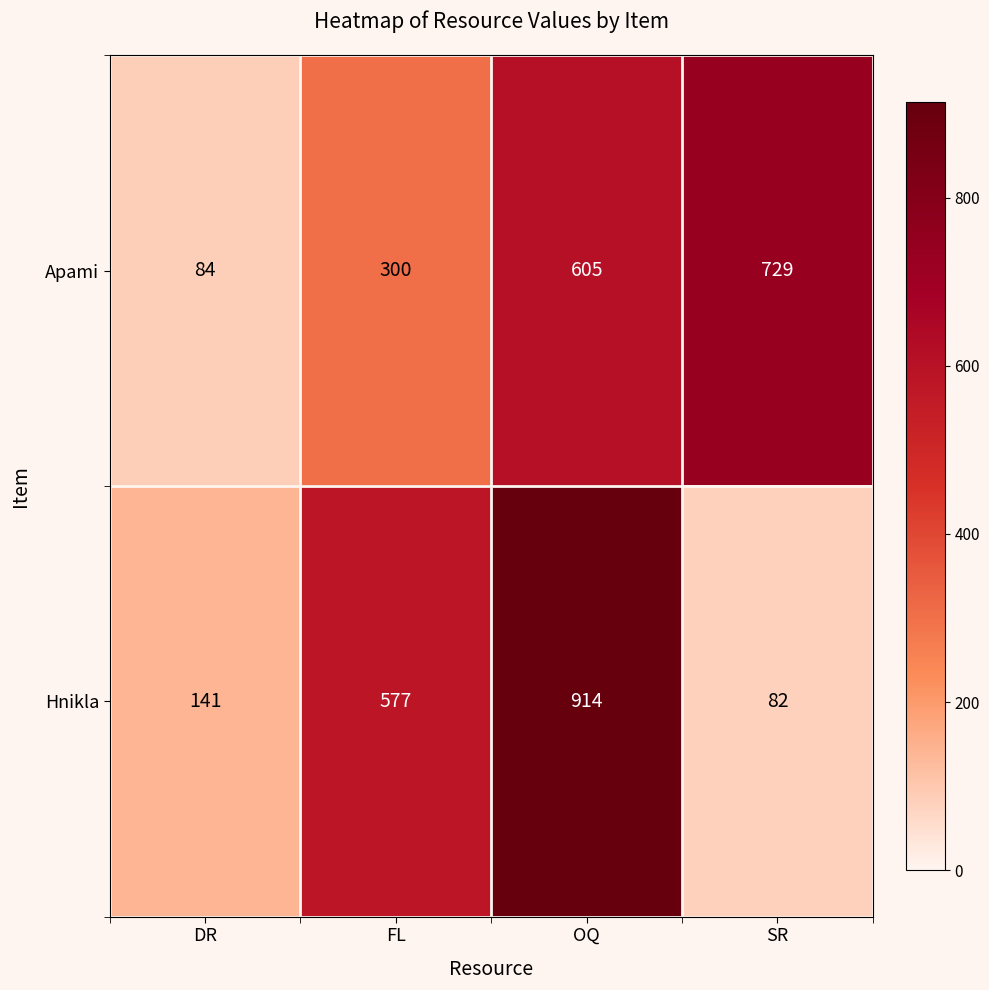

What is the total value across all series at FL?

877